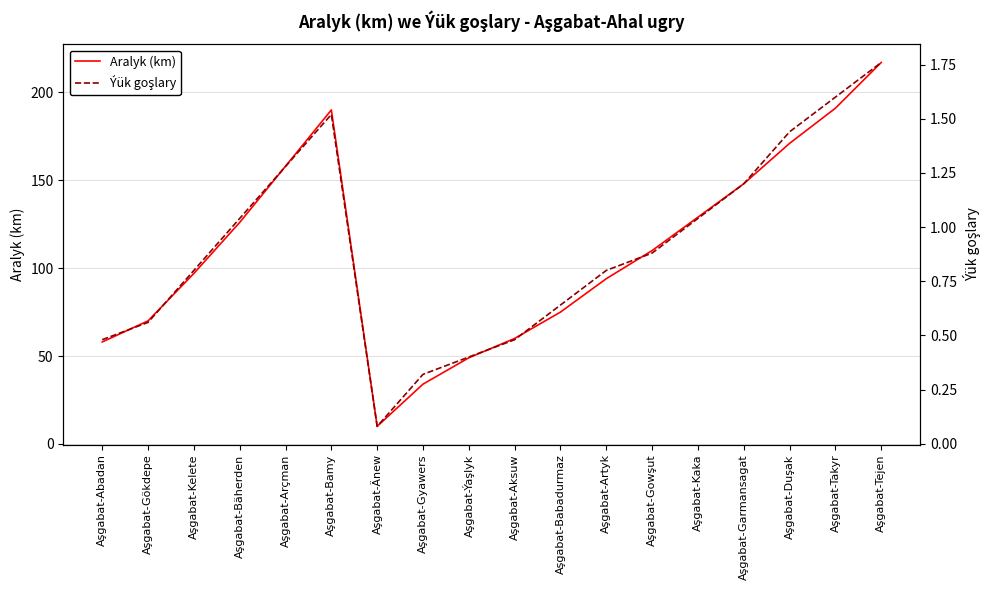

True or false: Ýük goşlary has a value of 0.1 at Aşgabat-Änew.

True